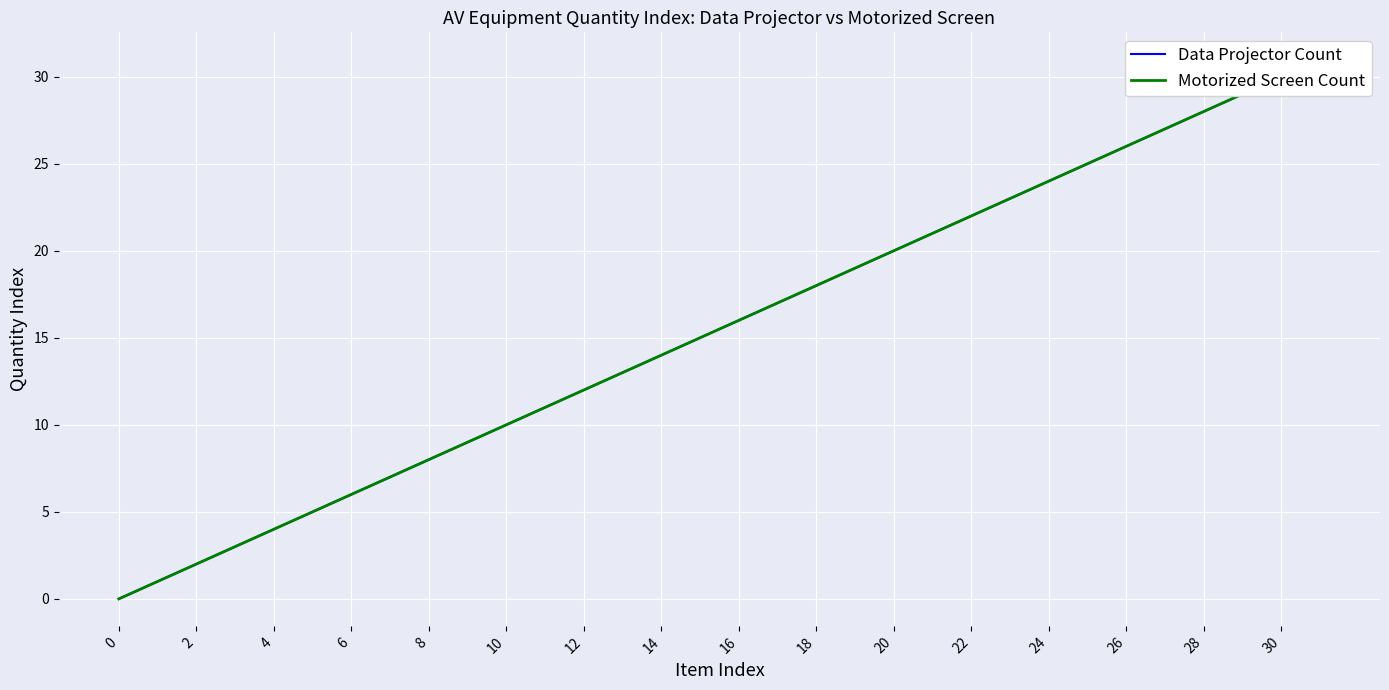

Reading left to right, extract all data points from this chart.

Data Projector Count: 0	1	2	3	4	5	6	7	8	9	10	11	12	13	14	15	16	17	18	19	20	21	22	23	24	25	26	27	28	29	30	31
Motorized Screen Count: 0	1	2	3	4	5	6	7	8	9	10	11	12	13	14	15	16	17	18	19	20	21	22	23	24	25	26	27	28	29	30	31